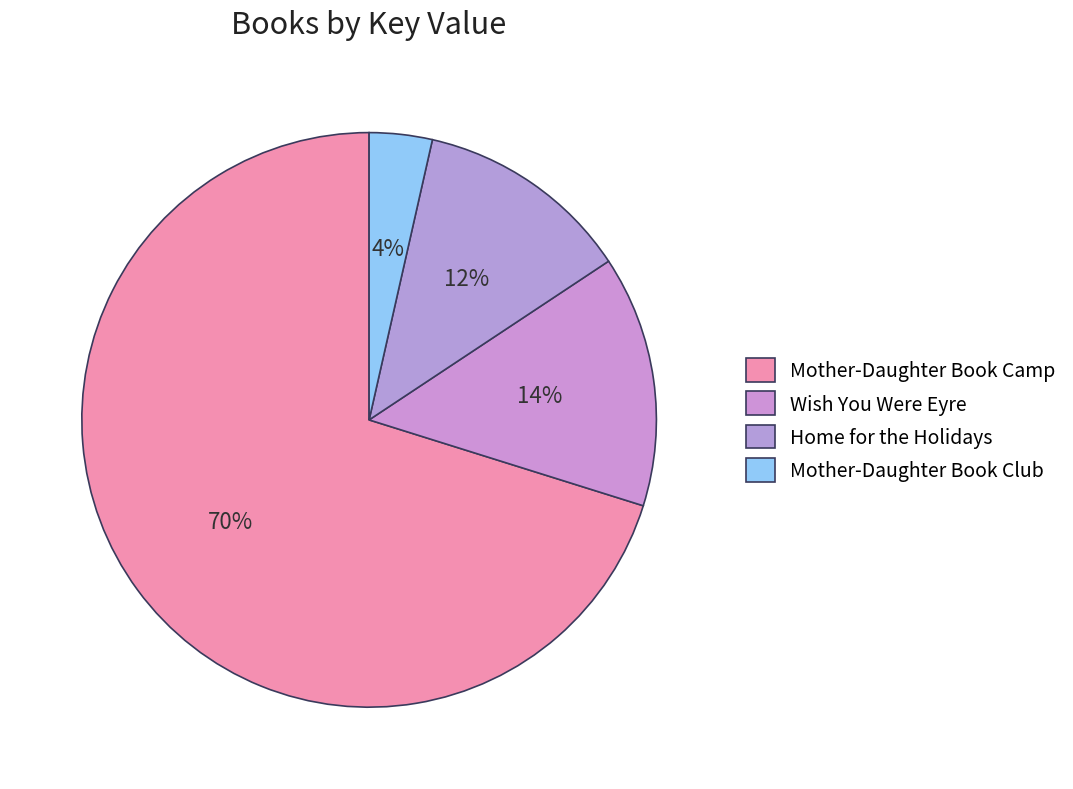

To the nearest percent, what percentage of the pie is Home for the Holidays?

12%